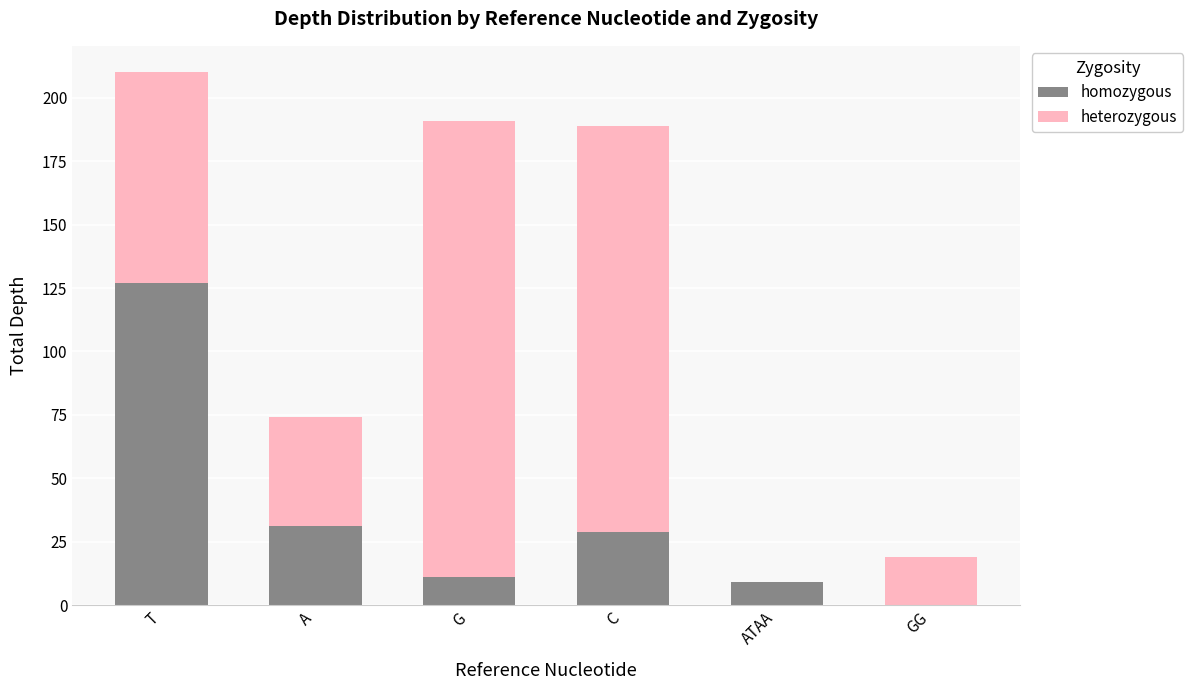

The homozygous series shows 29 at T. True or false?

False